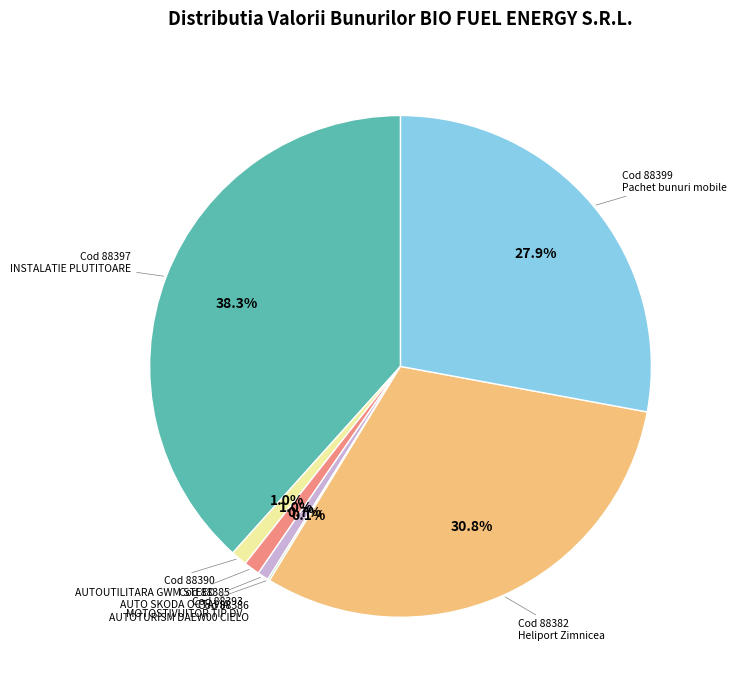

Is there a majority slice in this chart?

No